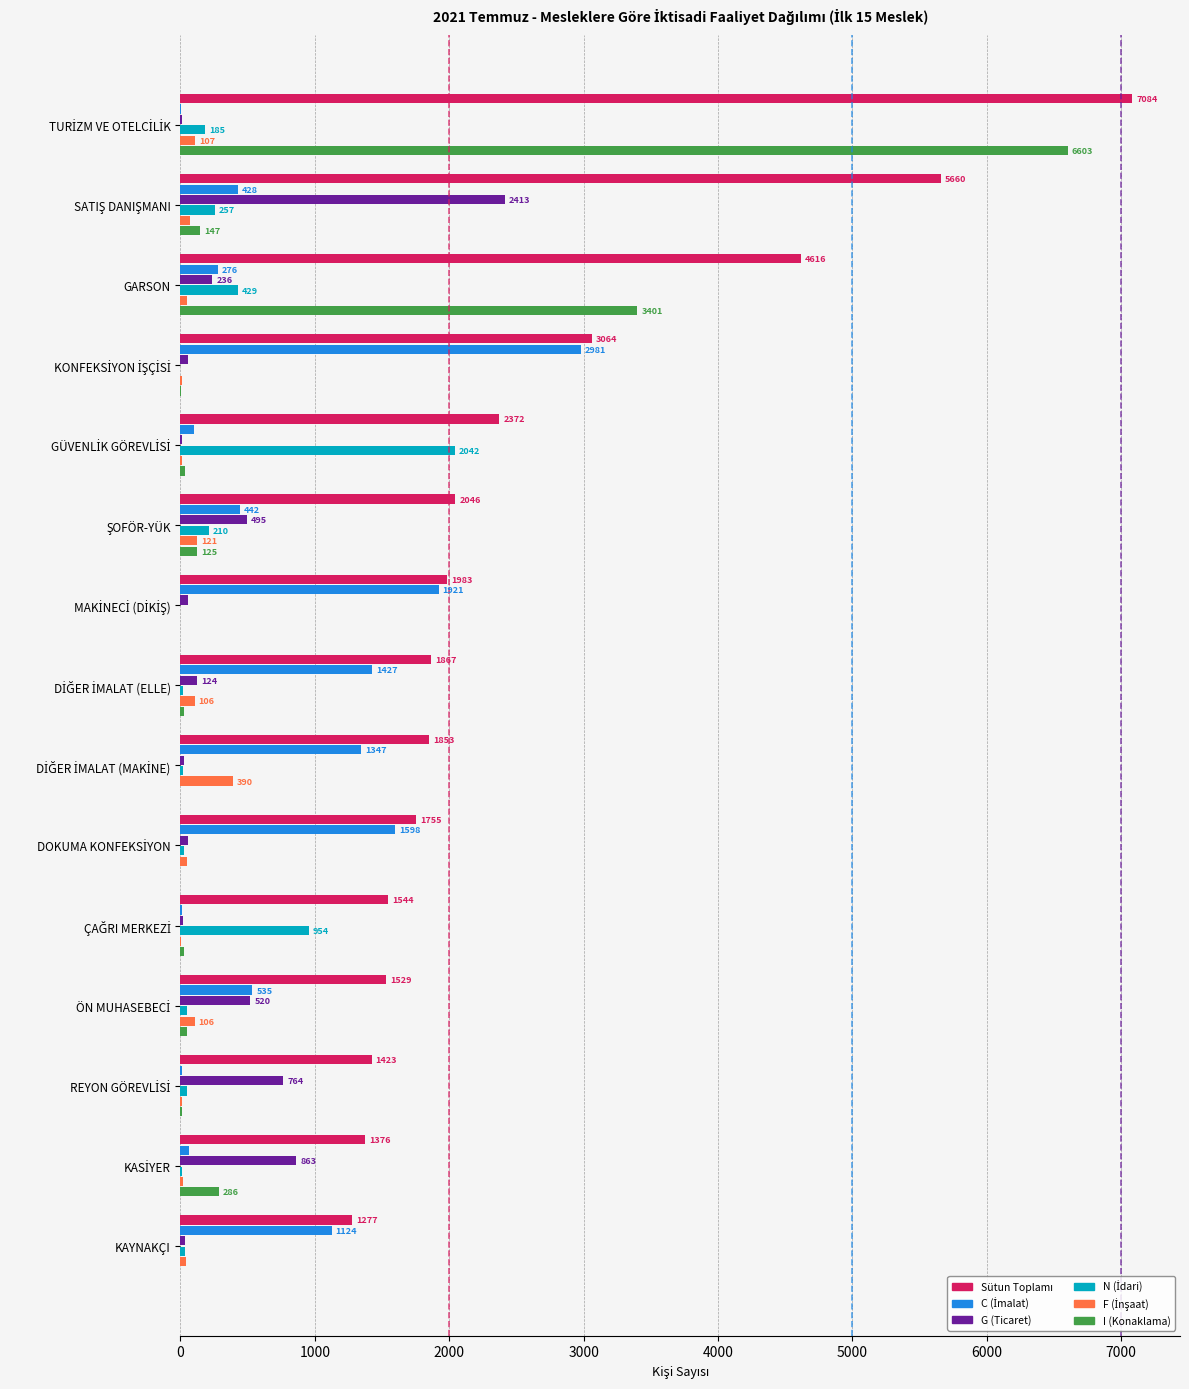

What is the sum of all I (Konaklama) values?

10703